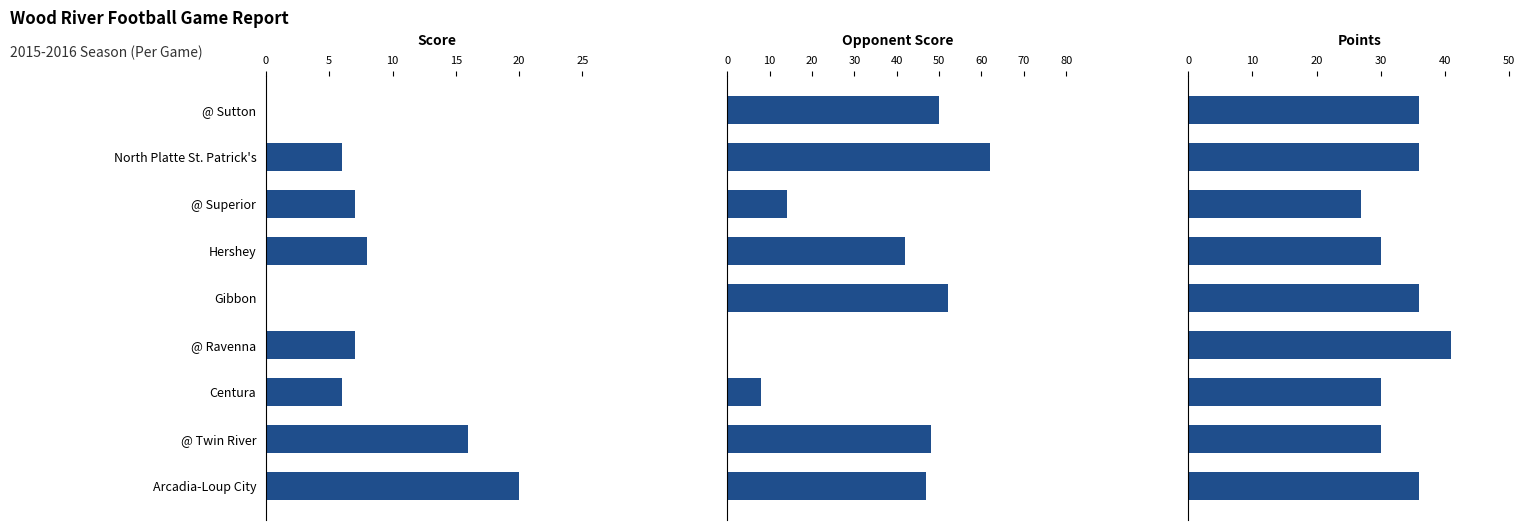

At how many categories does at least one series exceed 34?

7